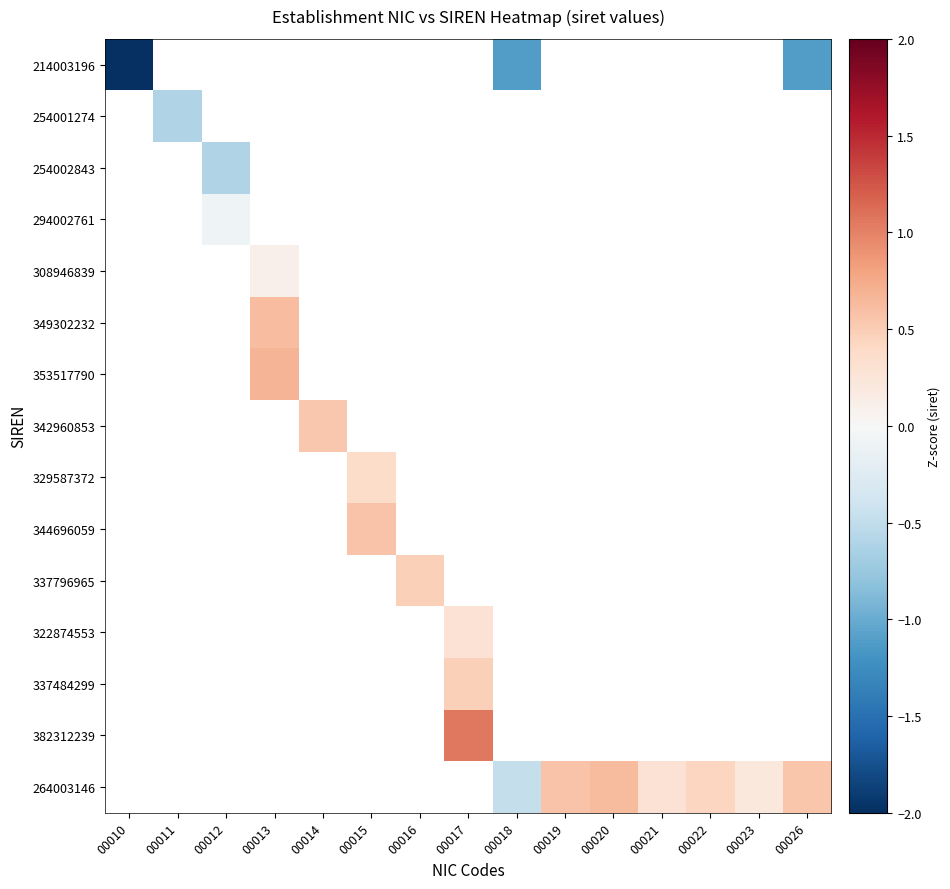

Which series has the largest range (max minus min)?

214003196